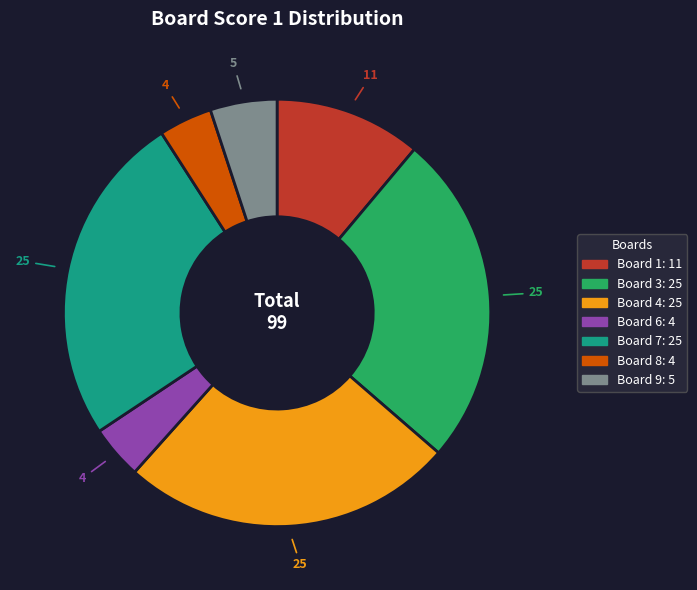

Is there a majority slice in this chart?

No